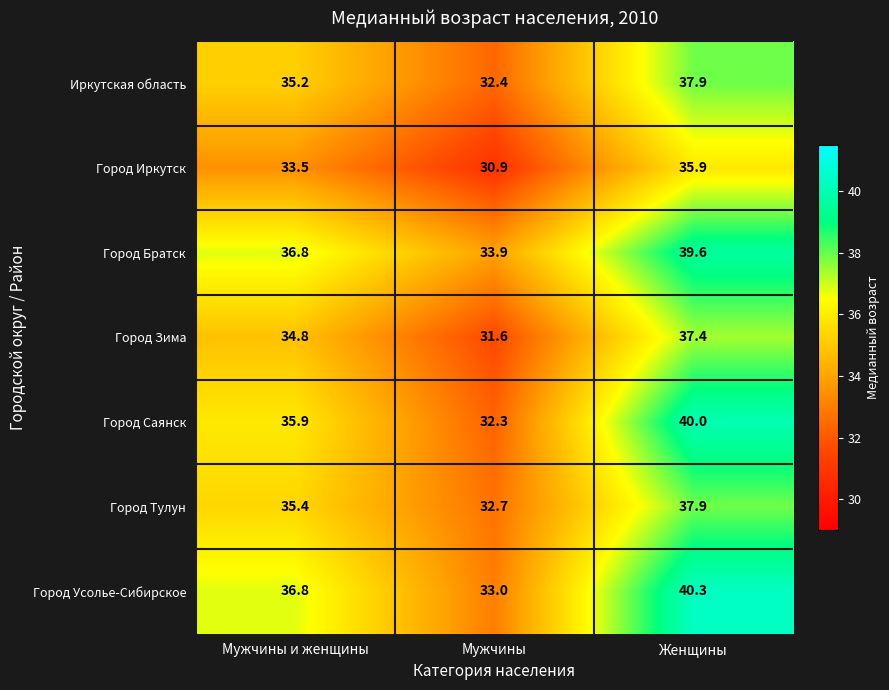

Which series has the largest total across all categories?

Город Братск